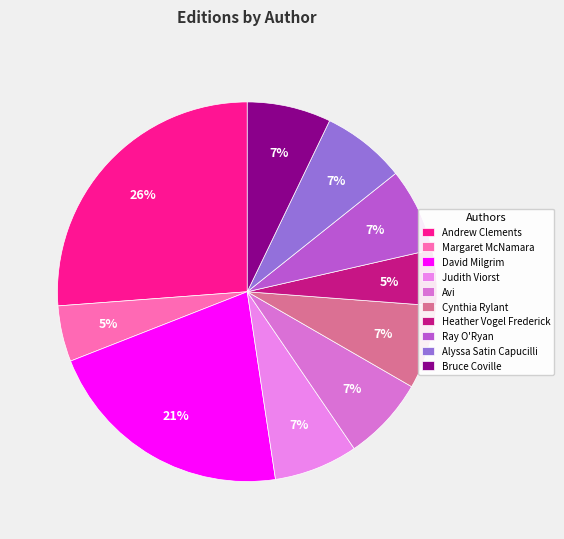

What is the smallest slice in the pie chart?

Margaret McNamara